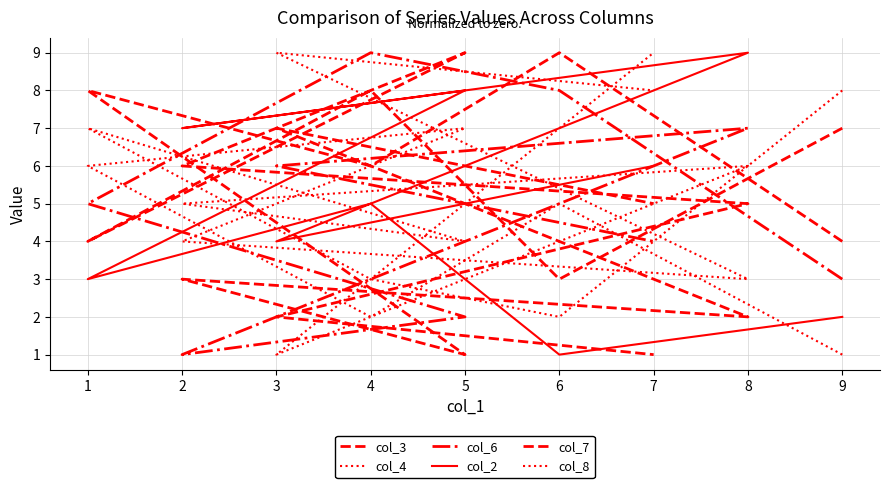

Between 4 and 3, which is larger?

4